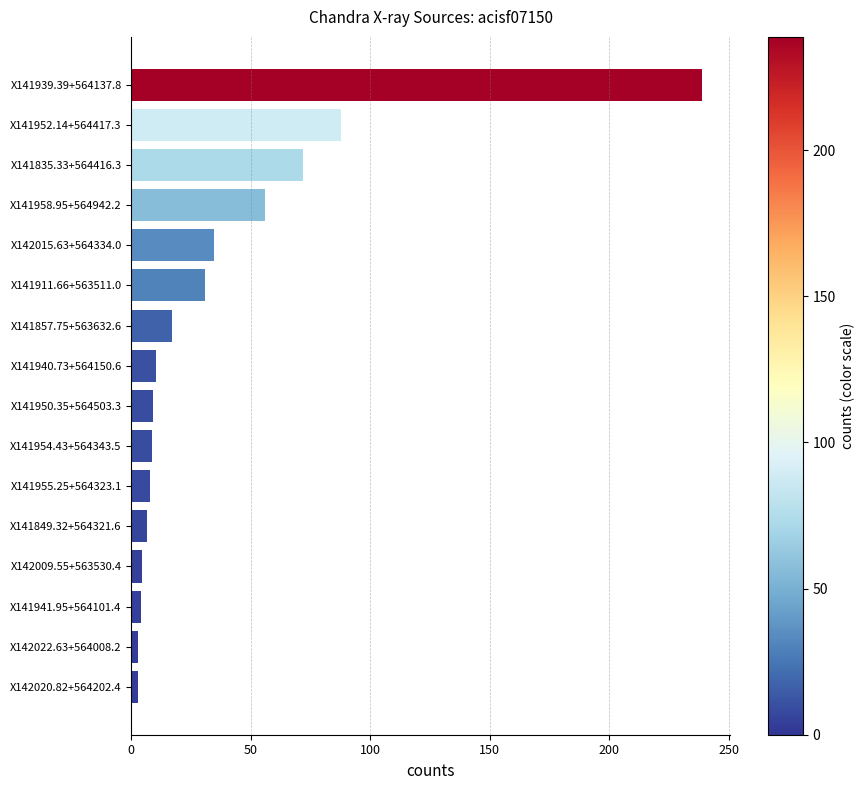

Does the chart contain stacked bars?

No